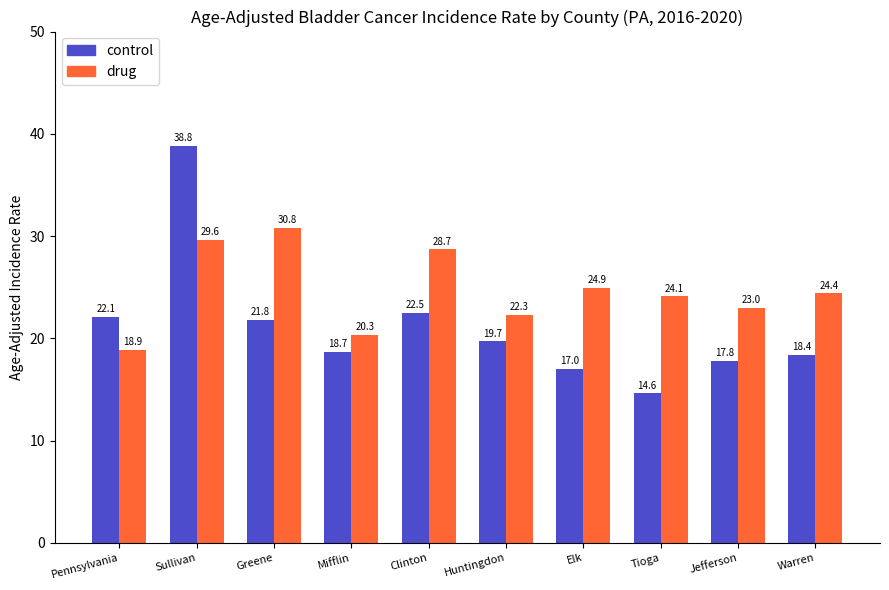

How many values in the control series exceed 19?

5